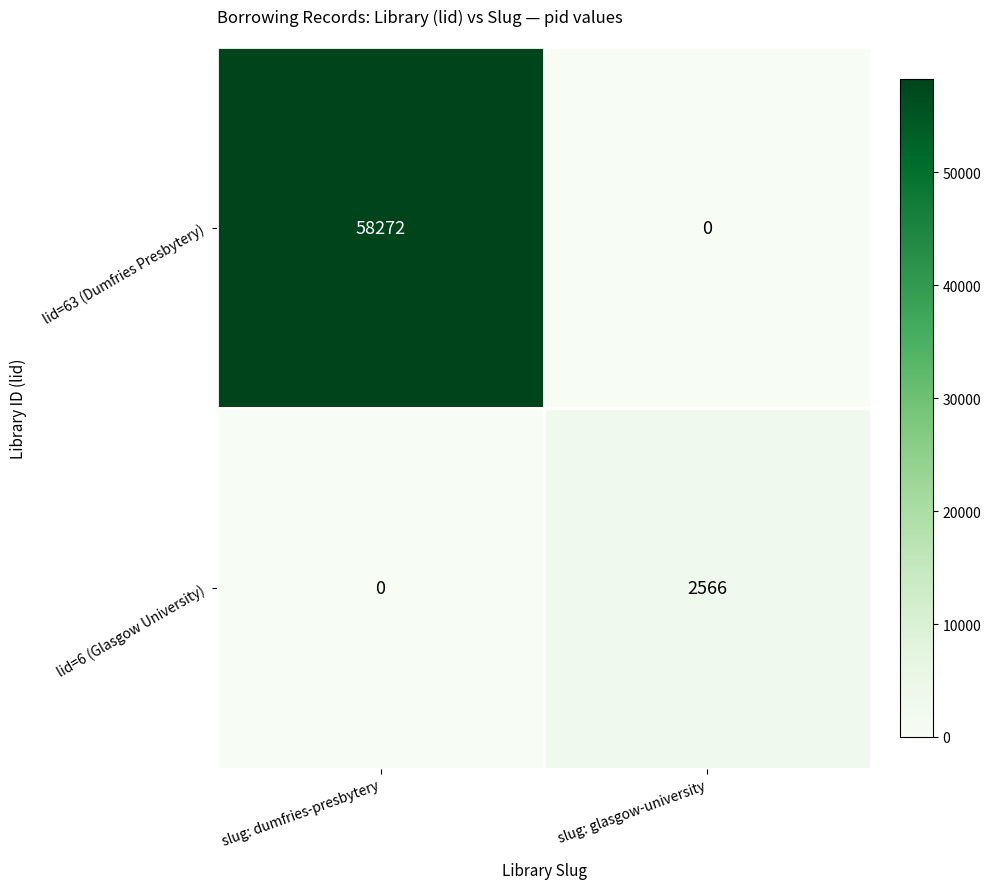

At which label is lid=6 (Glasgow University) closest to 1283?

slug: dumfries-presbytery